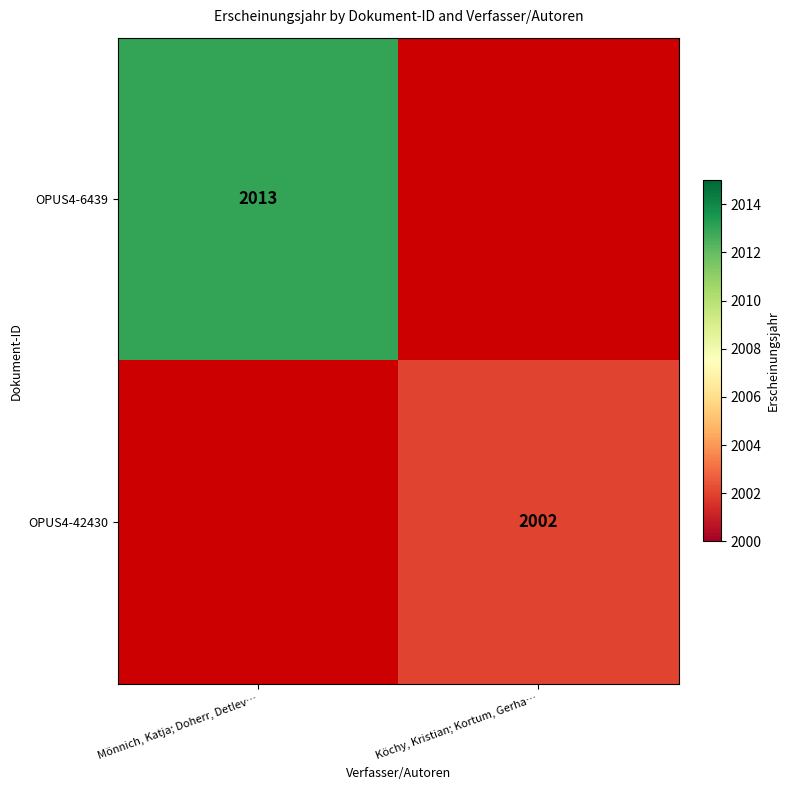

Is it true that OPUS4-6439 equals 2013 at Mönnich, Katja; Doherr, Detlev…?

True